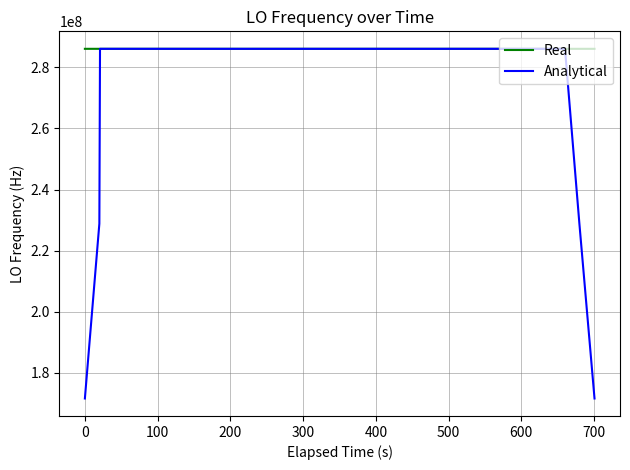

What is the minimum value shown in the chart?

171628198.8